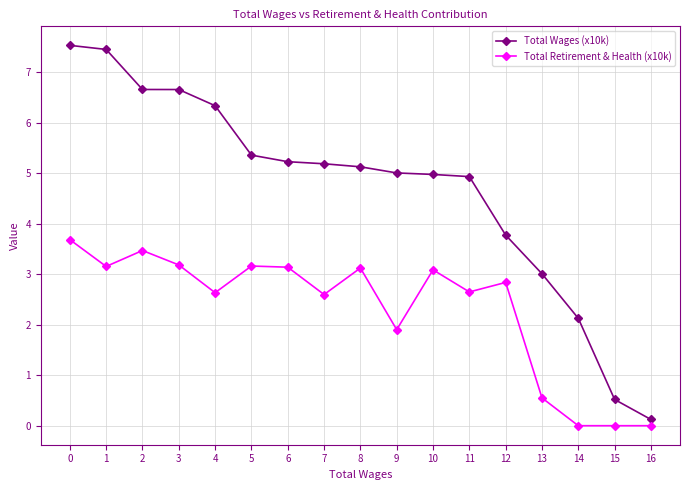

What is the difference between the highest and lowest values at 13?

2.5